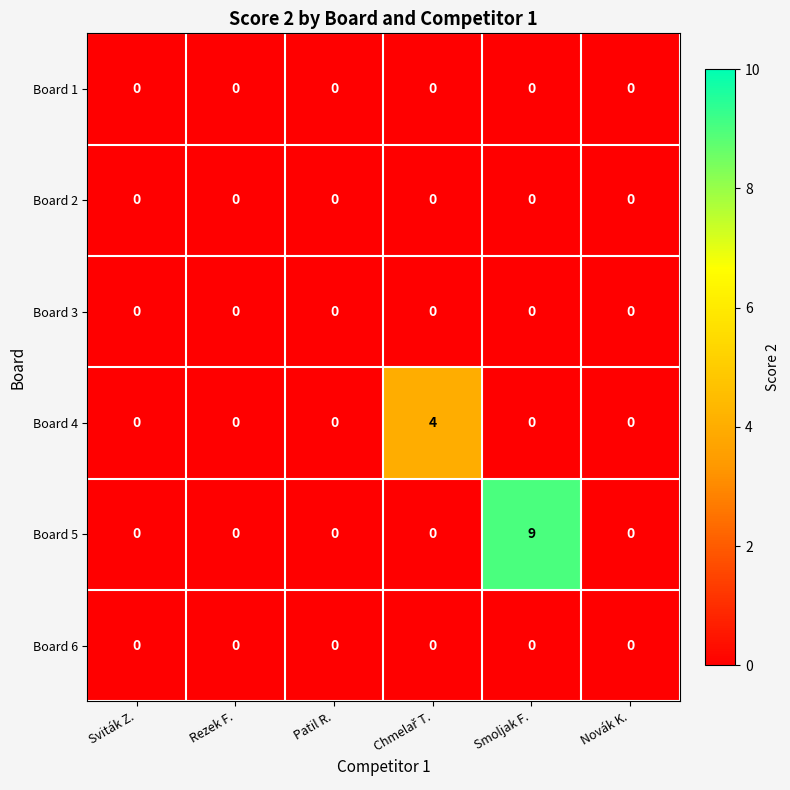

Between Smoljak F. and Novák K., which series saw the biggest shift?

Board 5